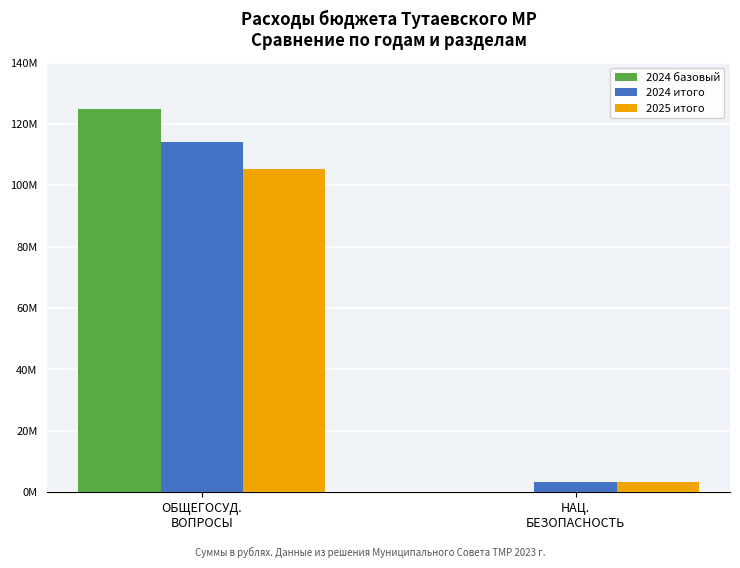

What are all the series names shown in the legend?

2024 базовый, 2024 итого, 2025 итого